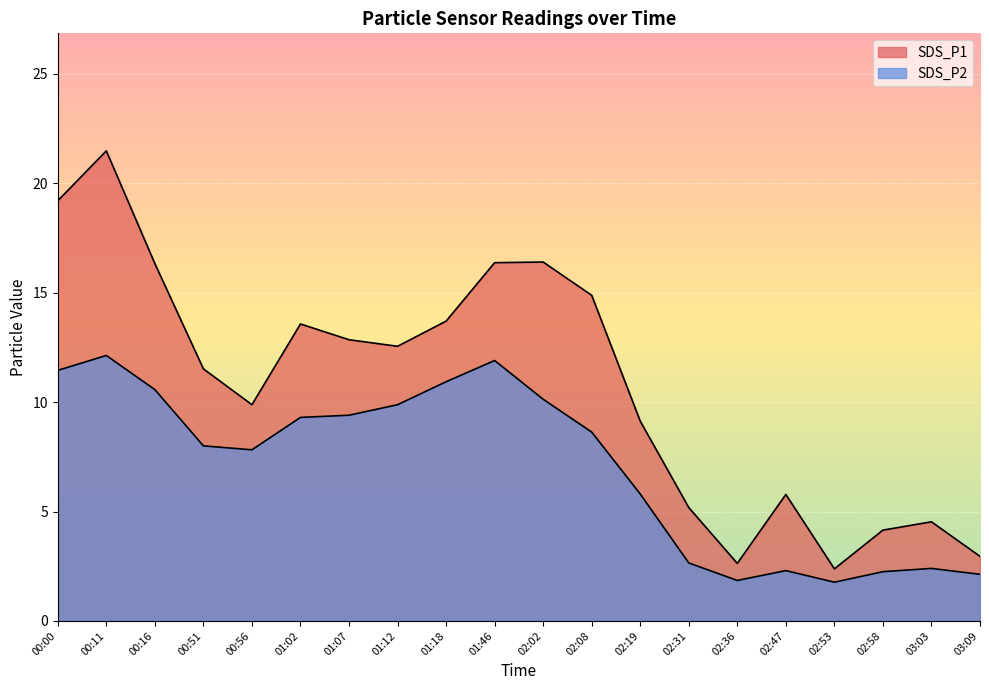

What is the spread (max minus min) of values at 02:02?

6.3